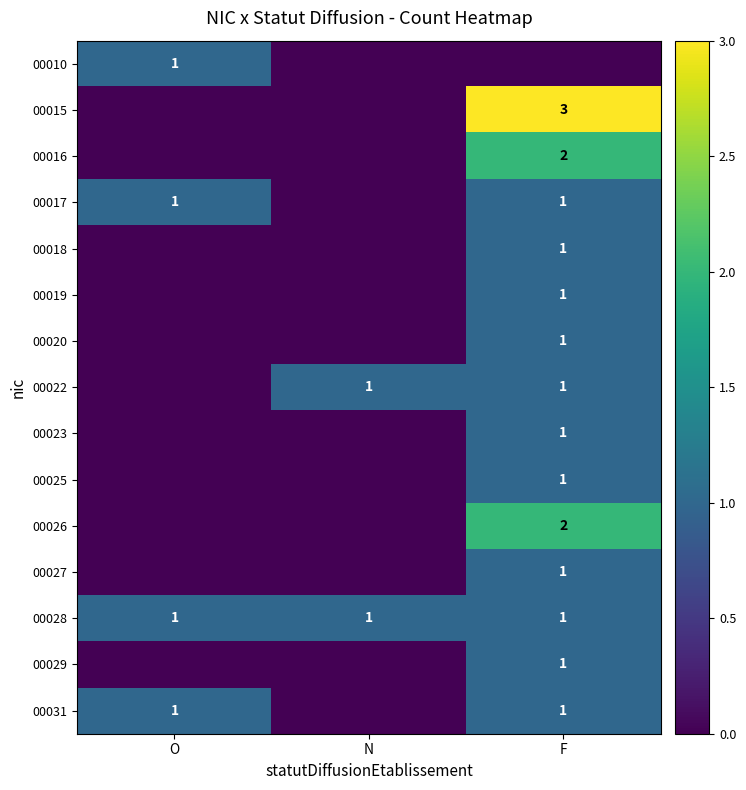

Is it true that 00015 equals 3 at F?

True